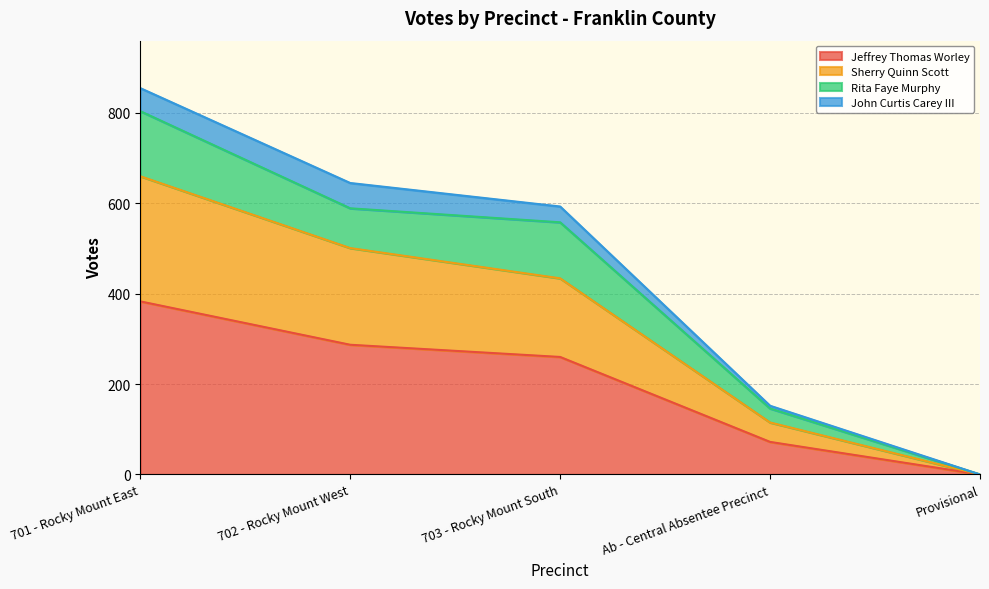

Rank the categories by Jeffrey Thomas Worley value from lowest to highest.

Provisional, Ab - Central Absentee Precinct, 703 - Rocky Mount South, 702 - Rocky Mount West, 701 - Rocky Mount East